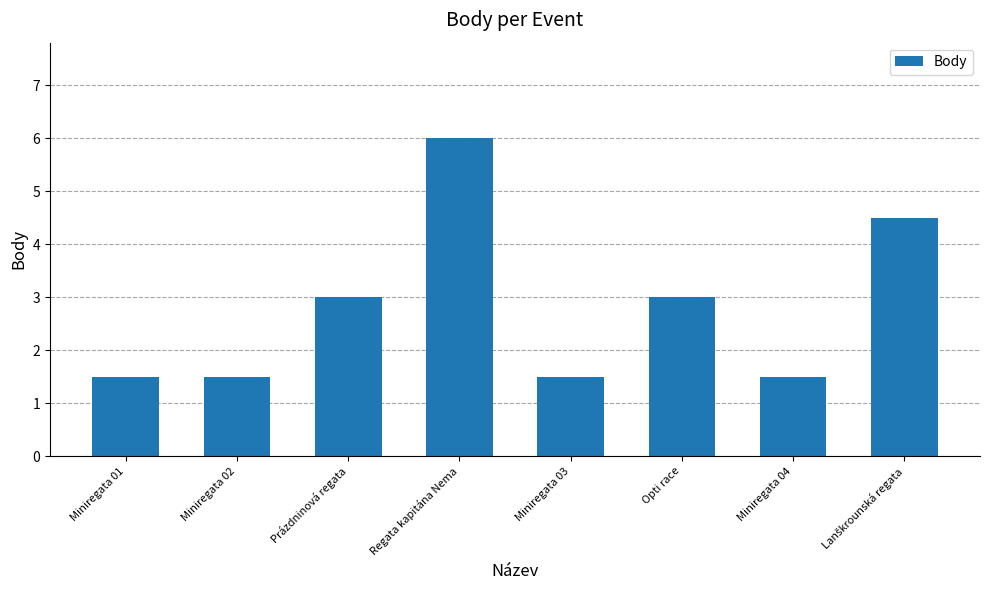

What is the ratio of the value at Miniregata 02 to the value at Miniregata 03?

1.0